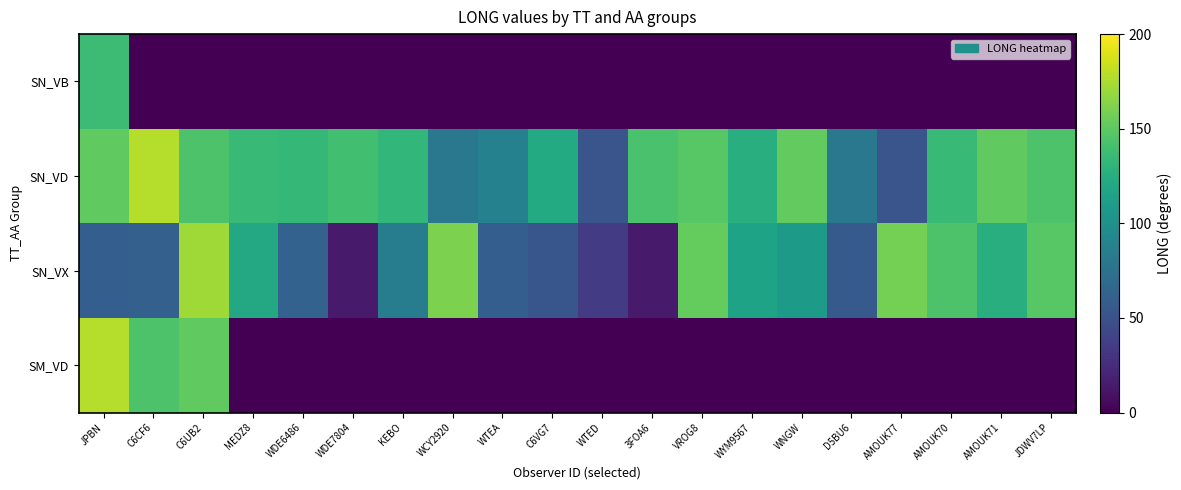

What is the difference between the highest and lowest values at WYM9567?

125.0